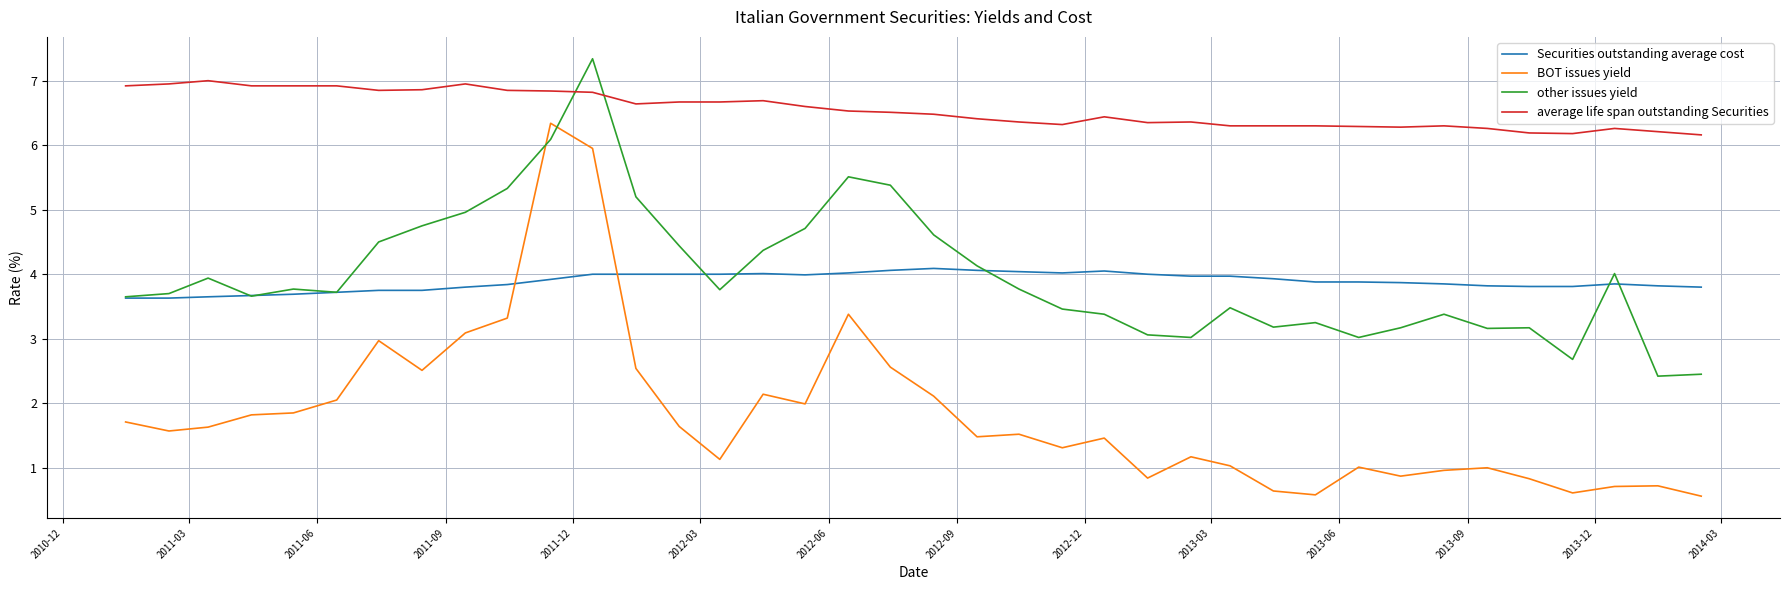

Which series has the largest total across all categories?

average life span outstanding Securities